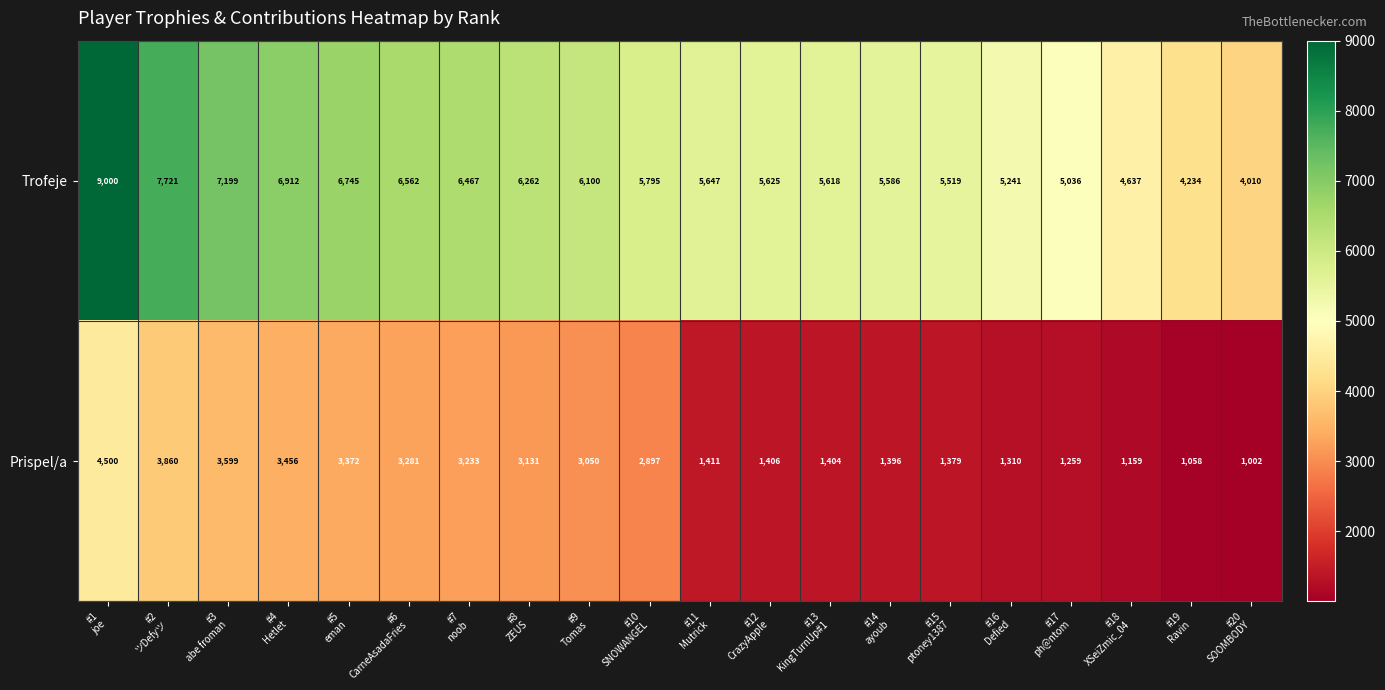

What is the total value across all series at #16
Defied?

6551